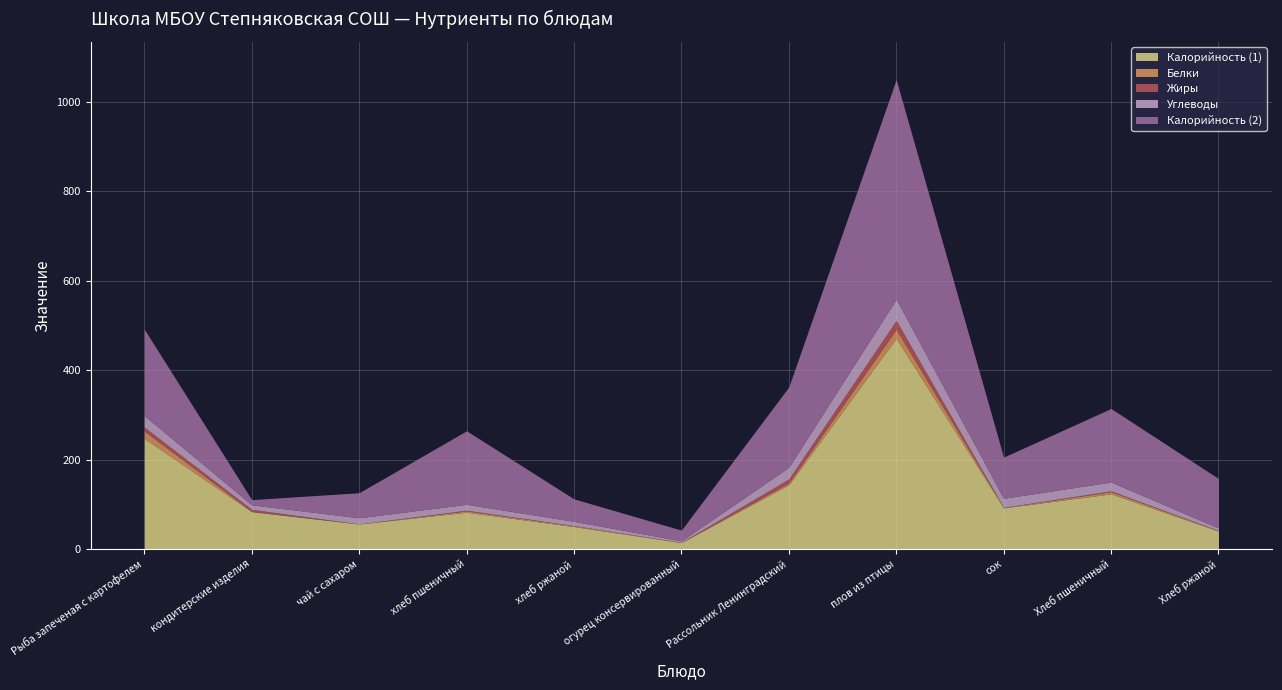

What is the average value of the Калорийность (2) series?

139.7